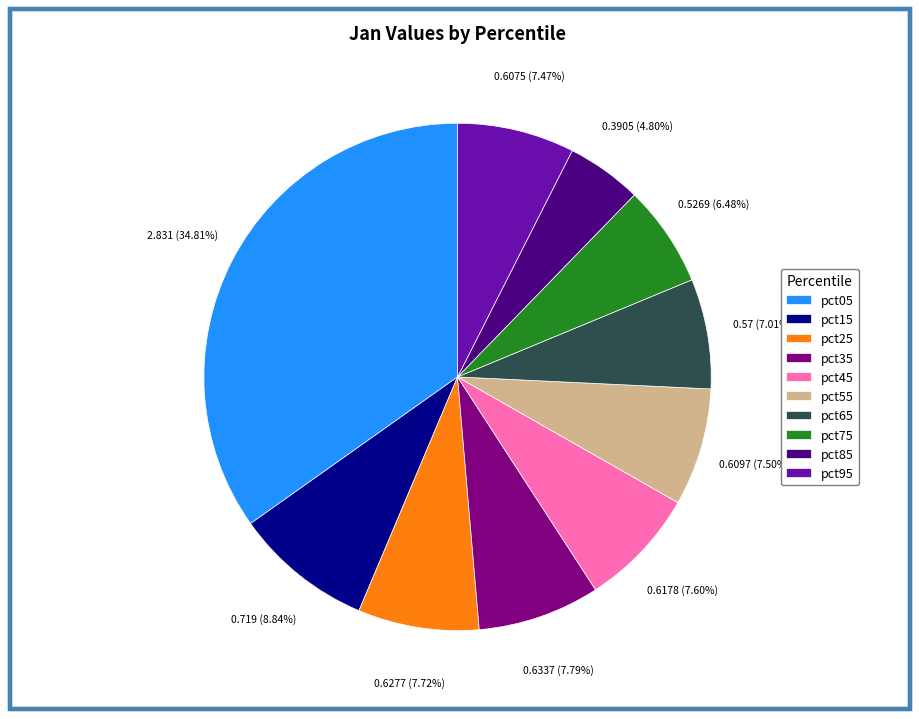

Is there a majority slice in this chart?

No